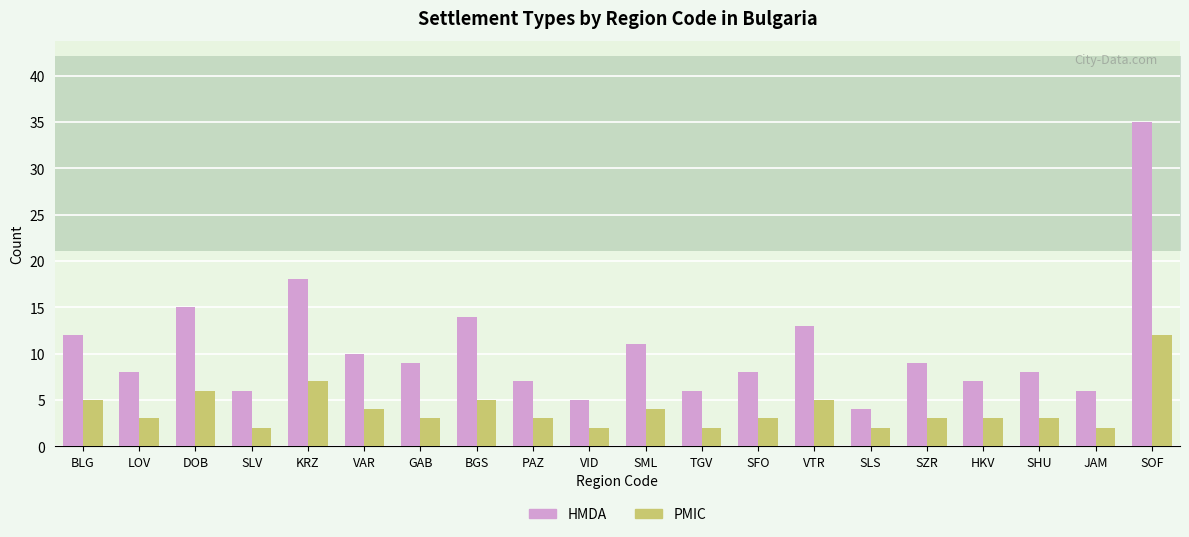

What position from the left is SHU?

18